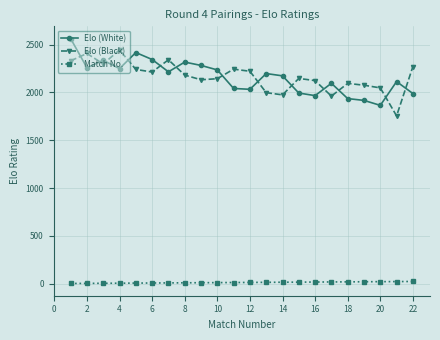

What is the difference between the maximum and second lowest values in the Elo (White) series?

647